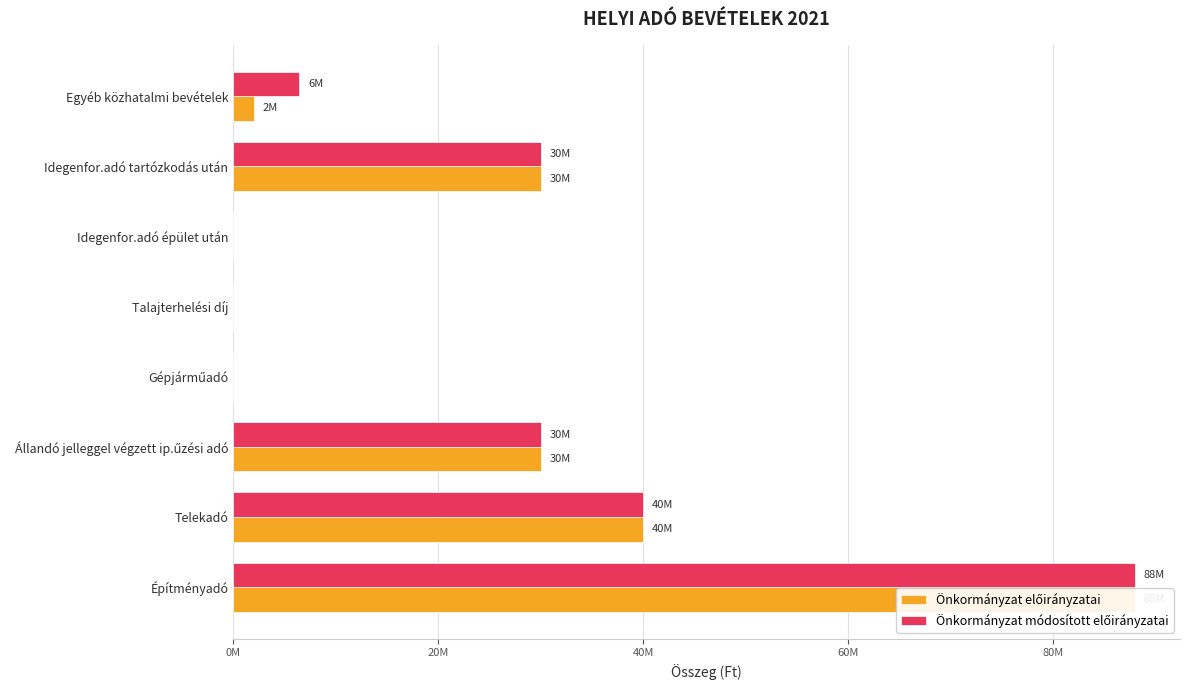

Are the bars horizontal?

Yes